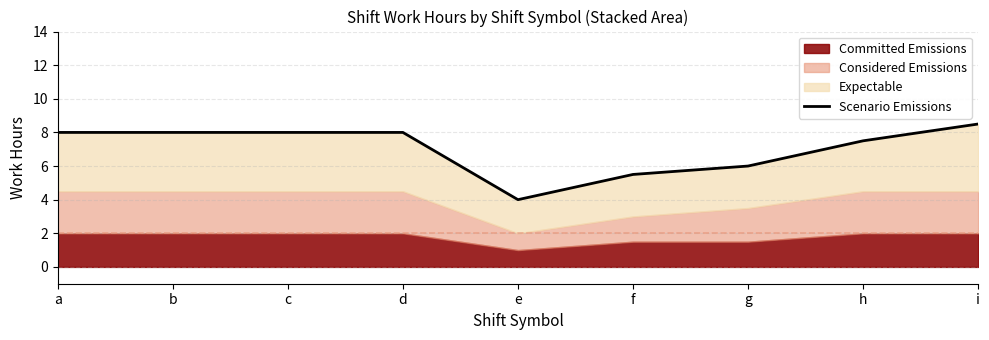

List the labels in order of value, smallest first.

e, f, g, h, a, b, c, d, i